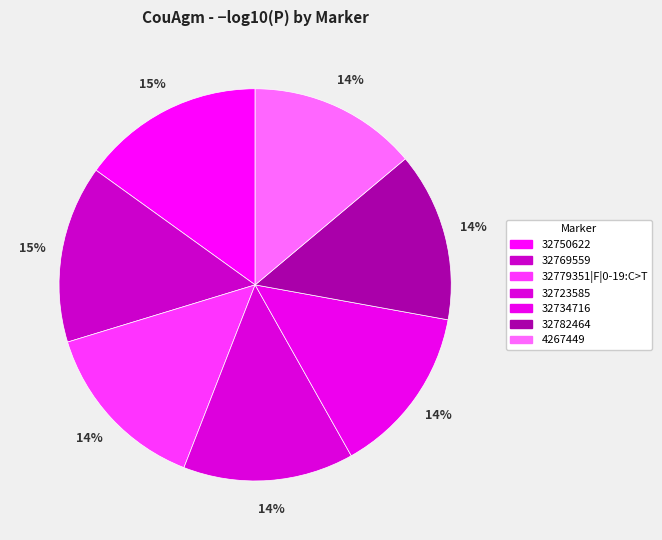

To the nearest percent, what is the average slice percentage?

14%